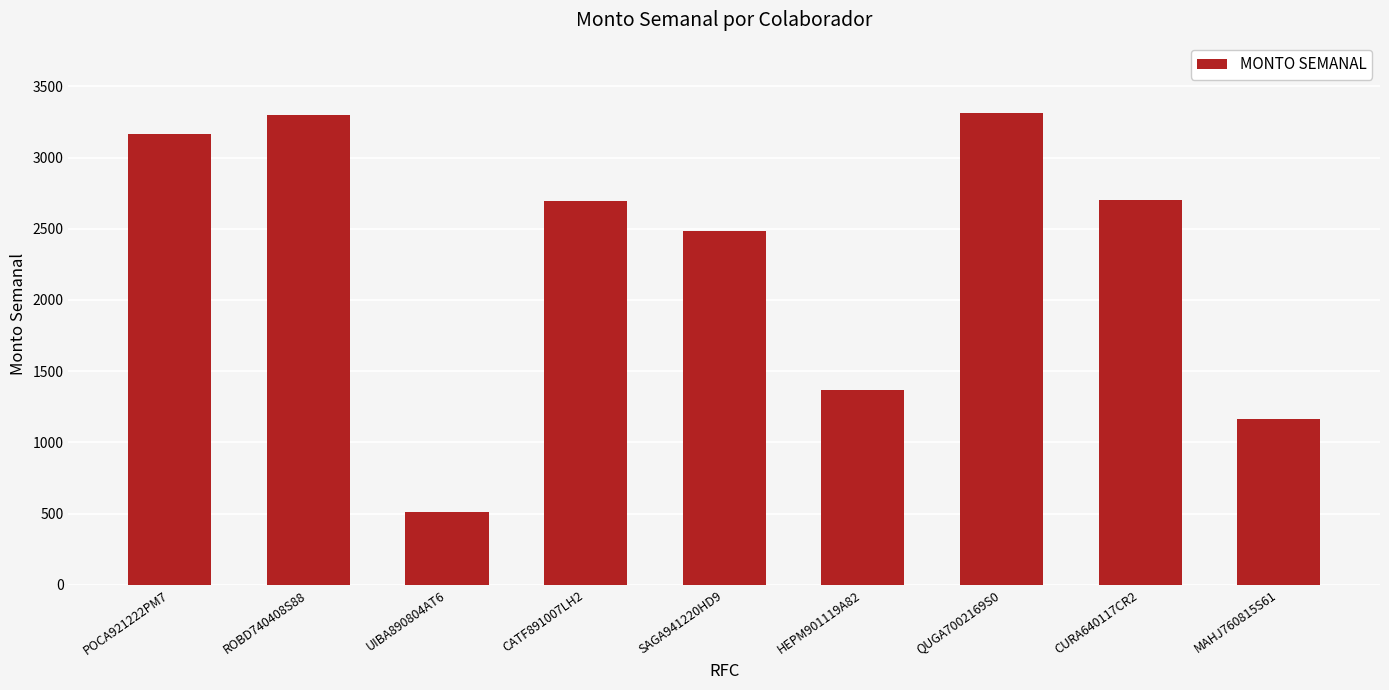

What position from the right is POCA921222PM7?

9